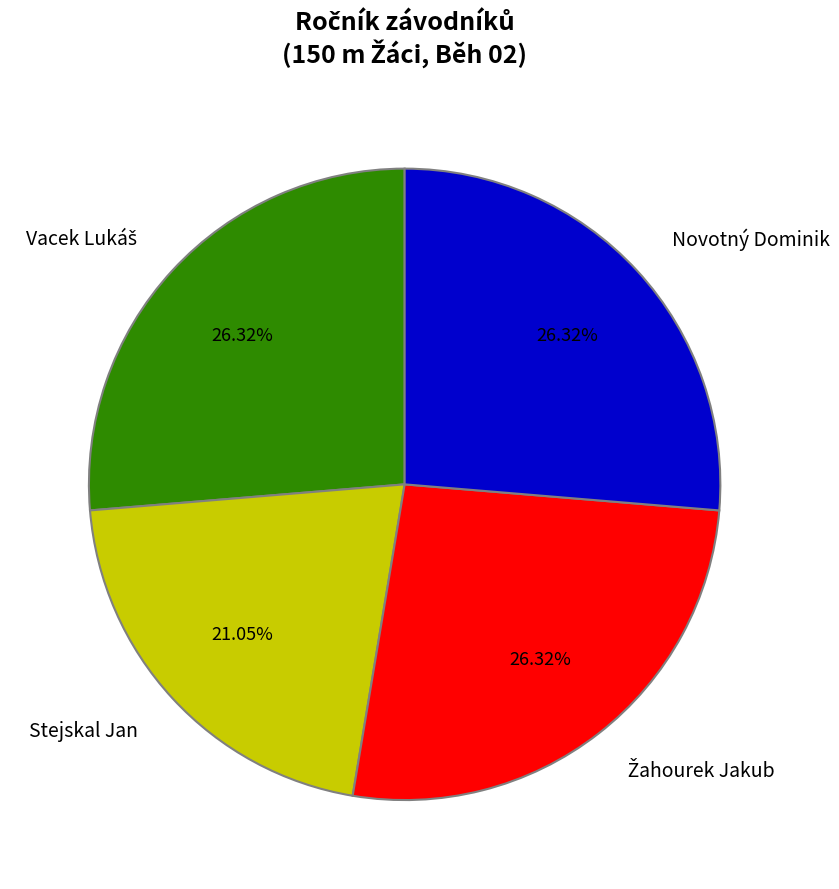

Is Stejskal Jan the majority of the pie?

No